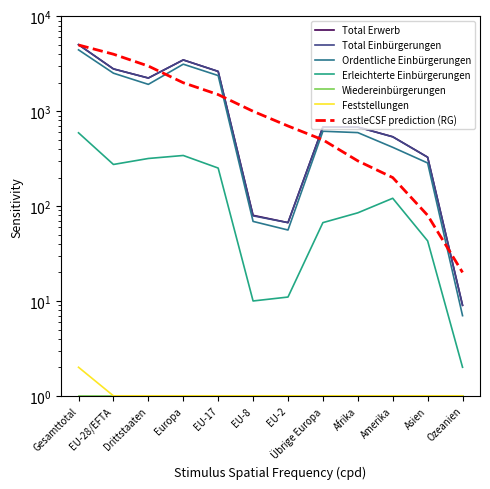

Which series has the largest total across all categories?

Total Erwerb